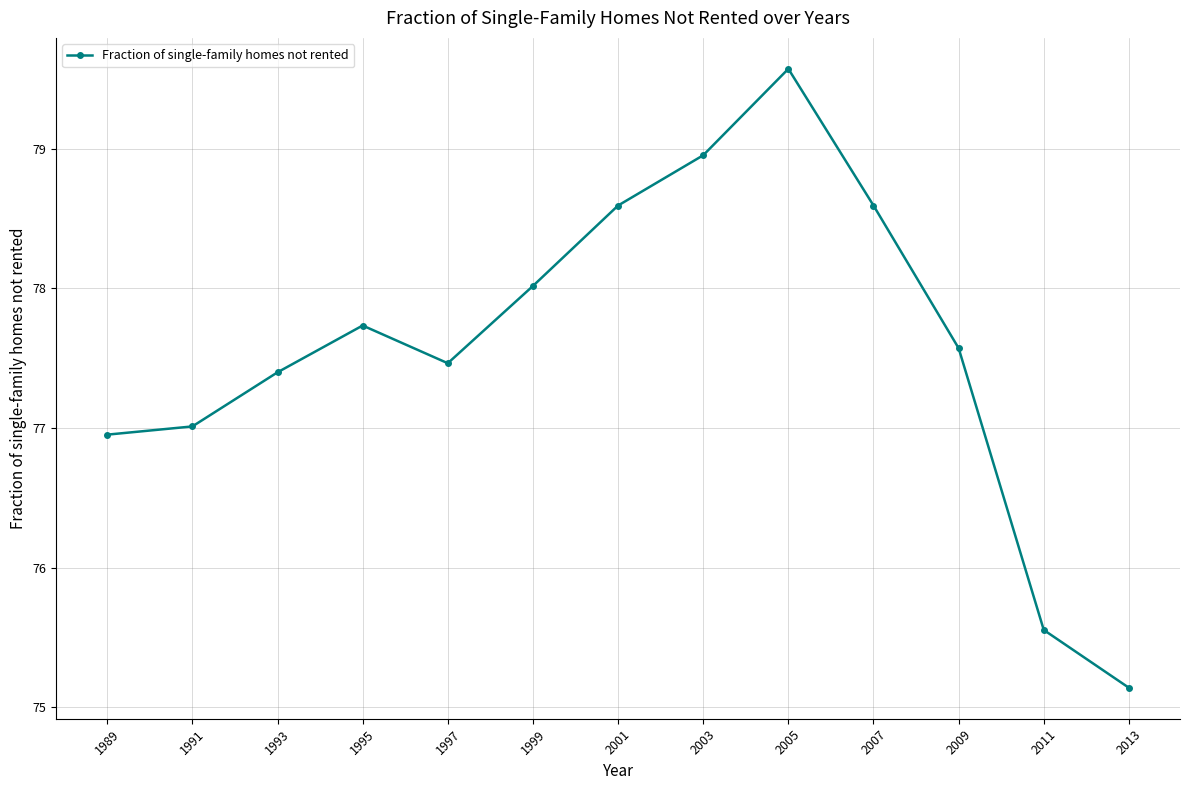

Reading left to right, what are all the values shown in this chart?

1989=77.0	1991=77.0	1993=77.4	1995=77.7	1997=77.5	1999=78.0	2001=78.6	2003=79.0	2005=79.6	2007=78.6	2009=77.6	2011=75.6	2013=75.1